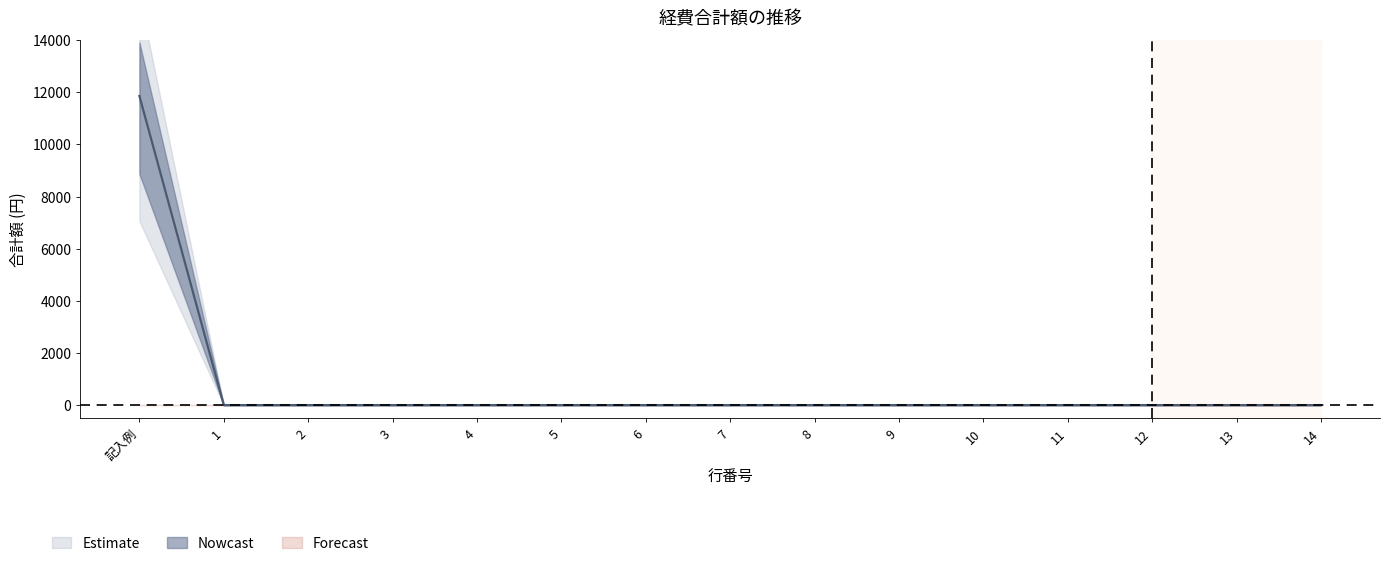

What is the label of the 1st point from the right?

14